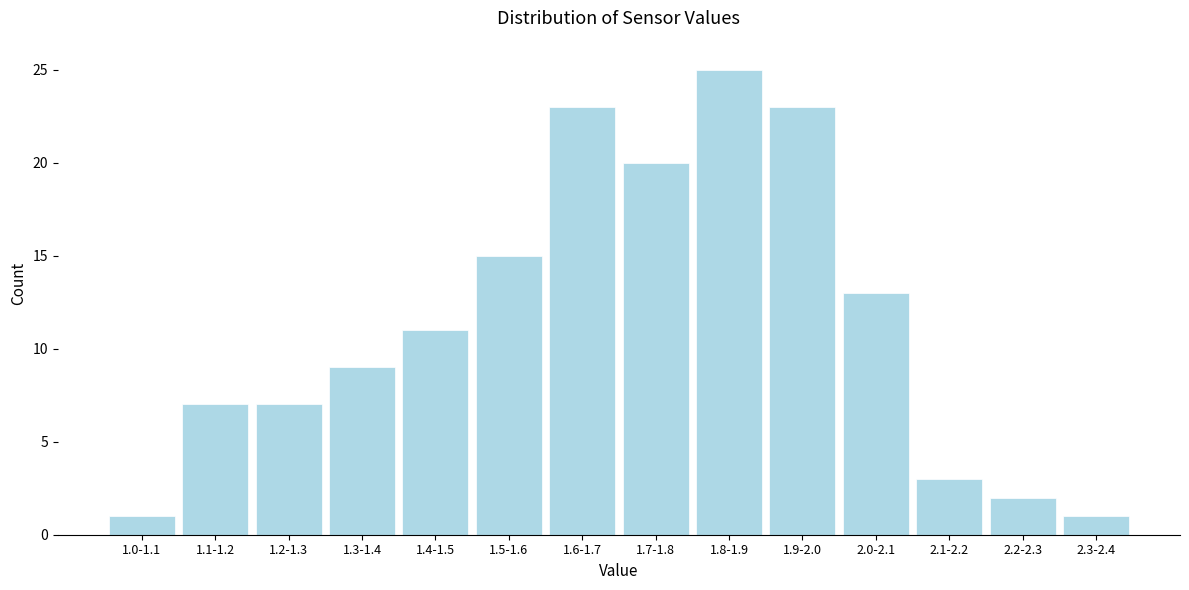

Reading left to right, list all the values displayed in this chart.

1.0-1.1=1	1.1-1.2=7	1.2-1.3=7	1.3-1.4=9	1.4-1.5=11	1.5-1.6=15	1.6-1.7=23	1.7-1.8=20	1.8-1.9=25	1.9-2.0=23	2.0-2.1=13	2.1-2.2=3	2.2-2.3=2	2.3-2.4=1